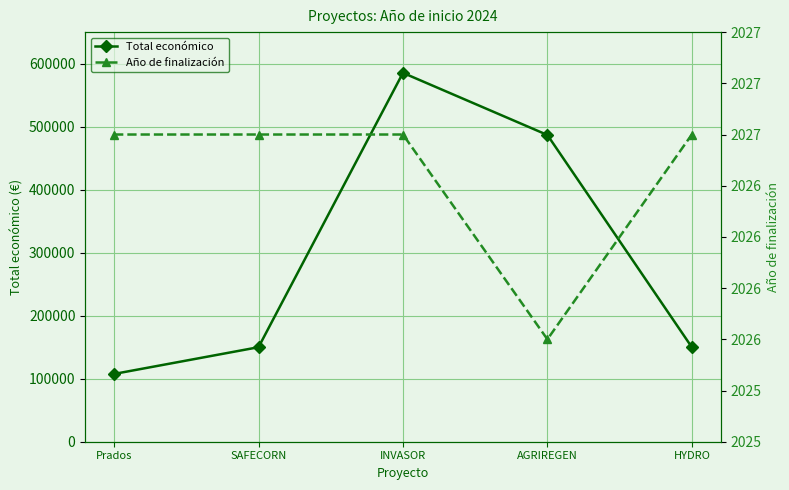

What are all the series names shown in the legend?

Total económico, Año de finalización